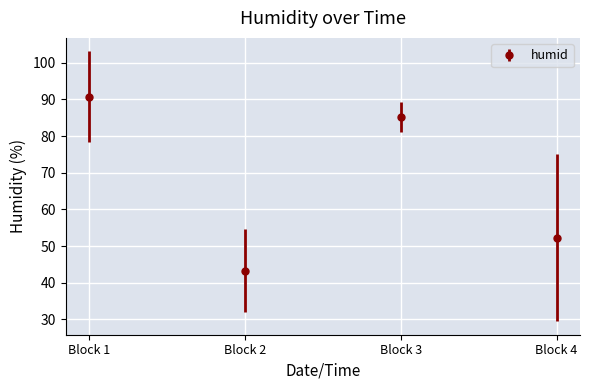

At which category does the chart reach its peak across all series?

Block 1